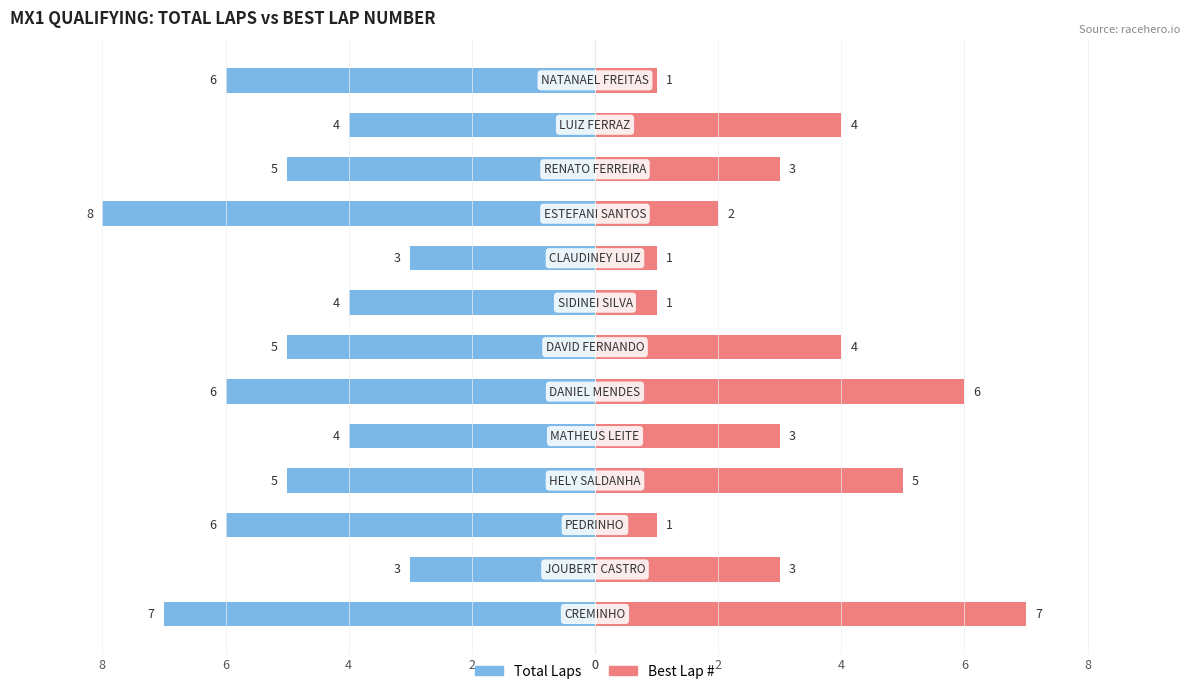

The Total Laps series shows -6 at 0. True or false?

True